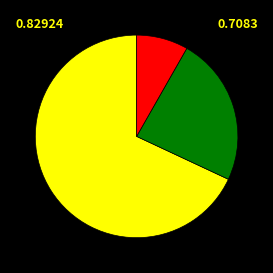

Is there a majority slice in this chart?

Yes